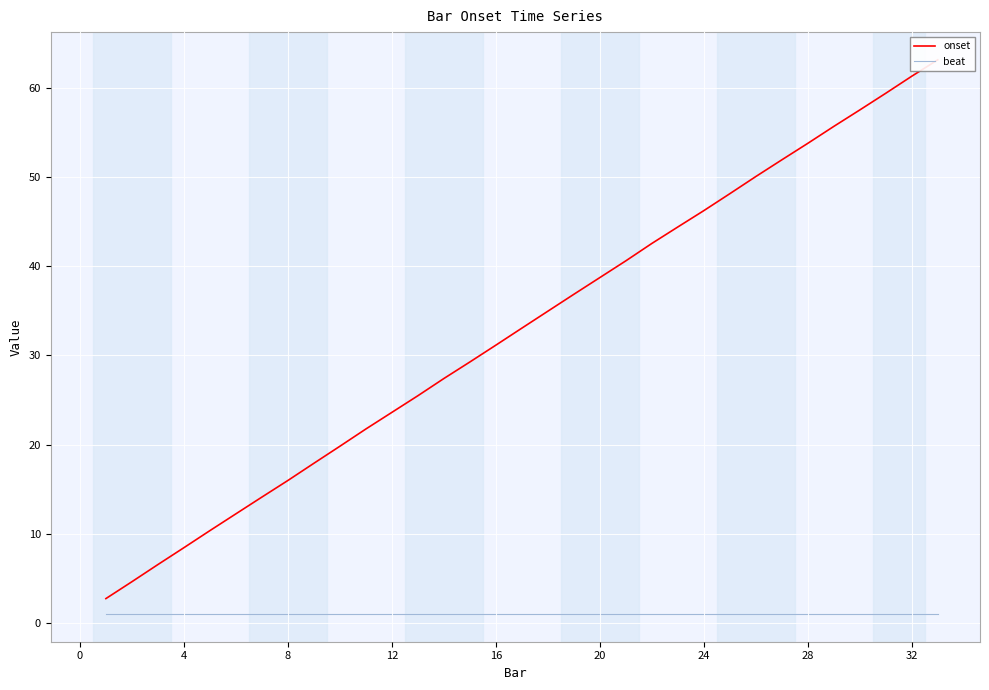

Between 28 and 31, which series saw the biggest shift?

onset